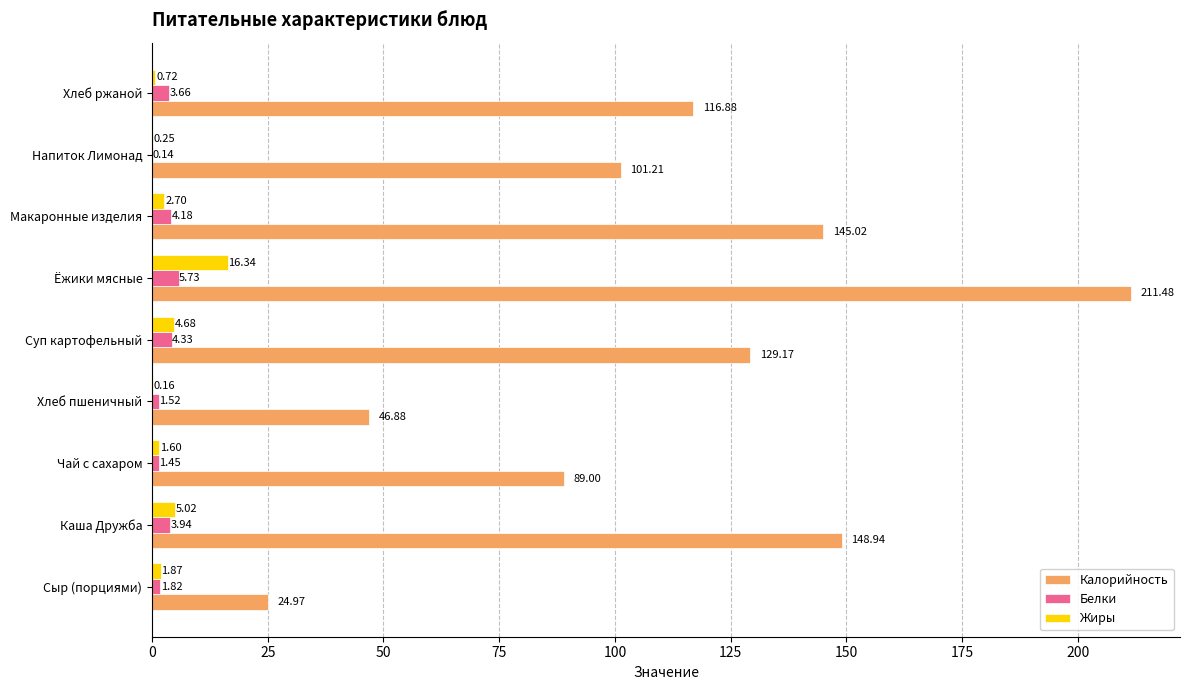

Where is Белки nearest to the value 2?

Сыр (порциями)